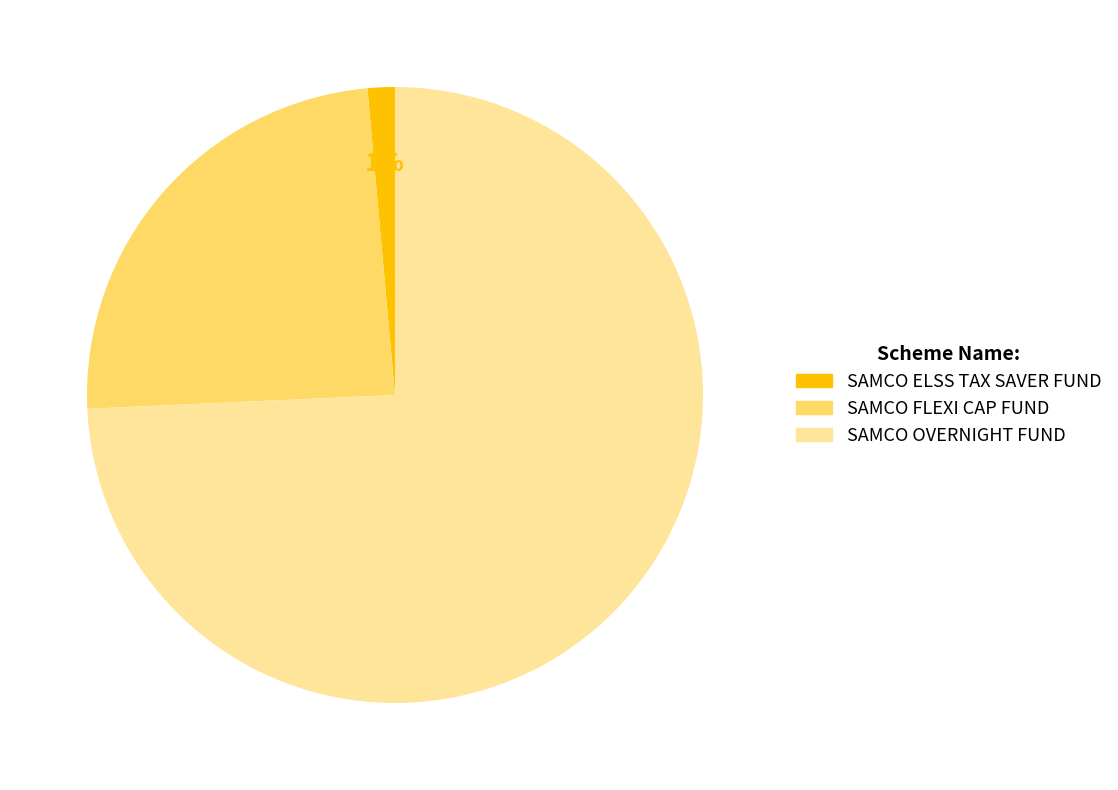

Which category has the smallest portion of the pie?

SAMCO ELSS TAX SAVER FUND